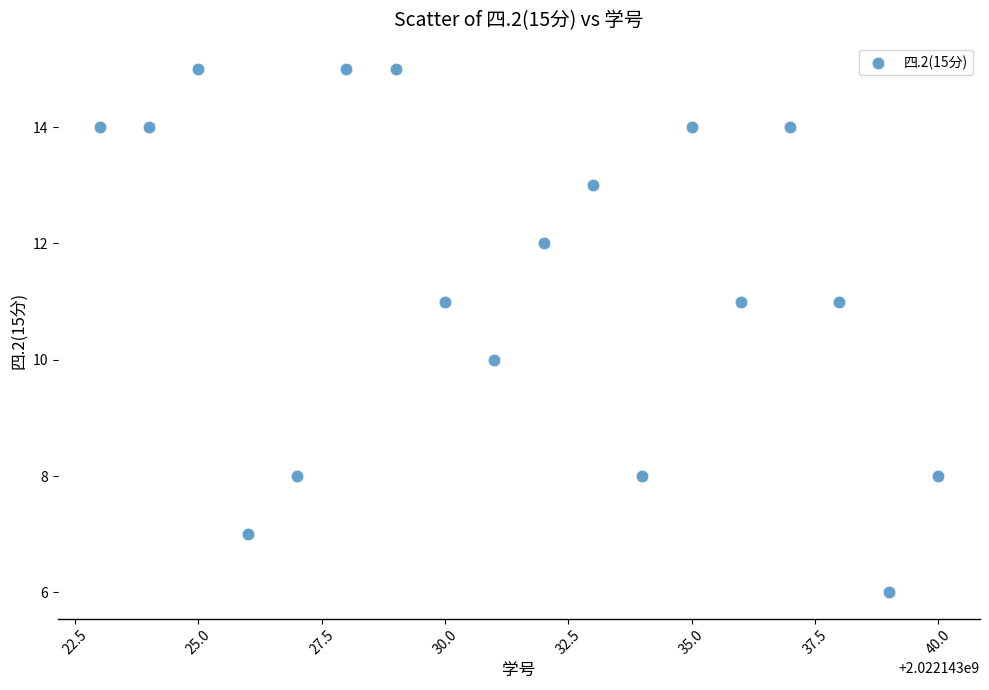

What is the range of Y values (max minus min)?

9